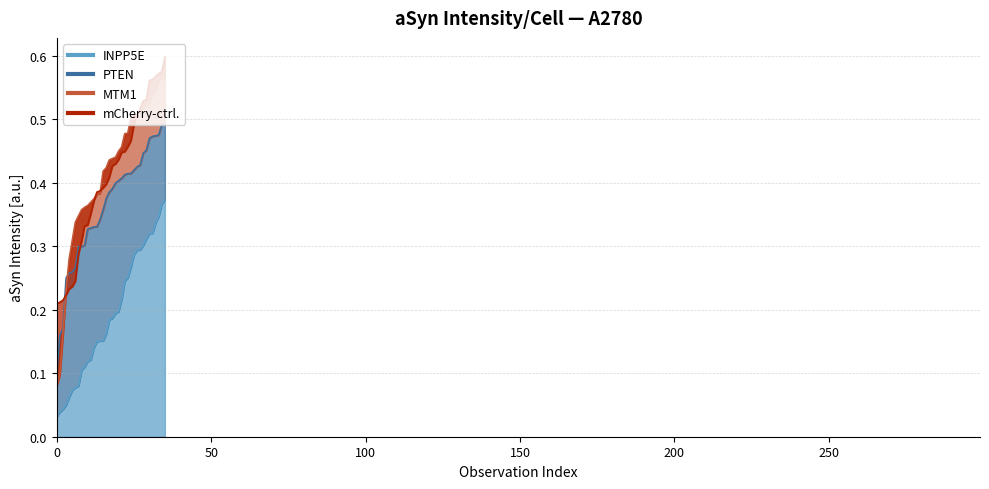

Which series has the largest range (max minus min)?

MTM1